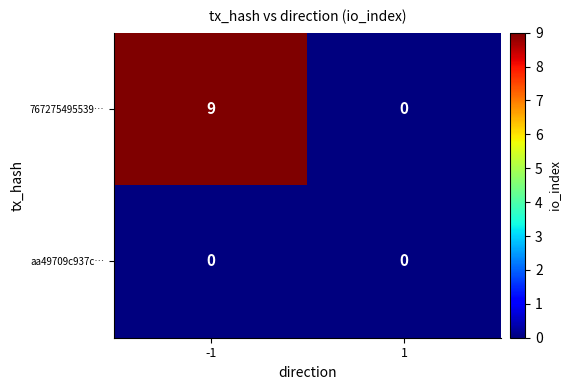

Reading left to right, list all the values displayed in this chart.

767275495539…: 9	0
aa49709c937c…: 0	0